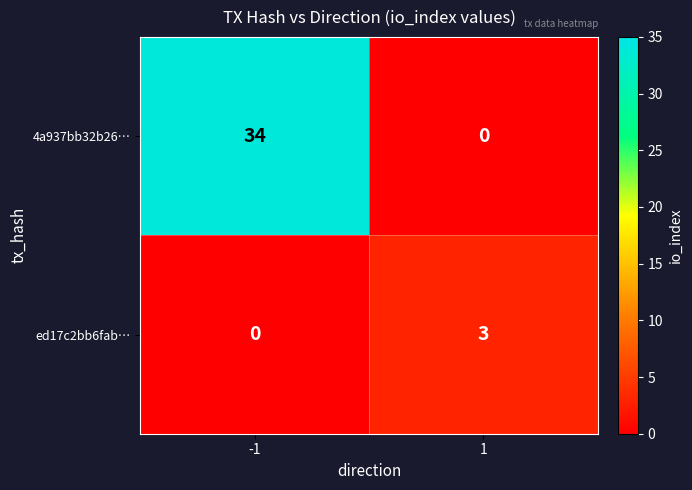

What is the difference between the highest and lowest values at -1?

34